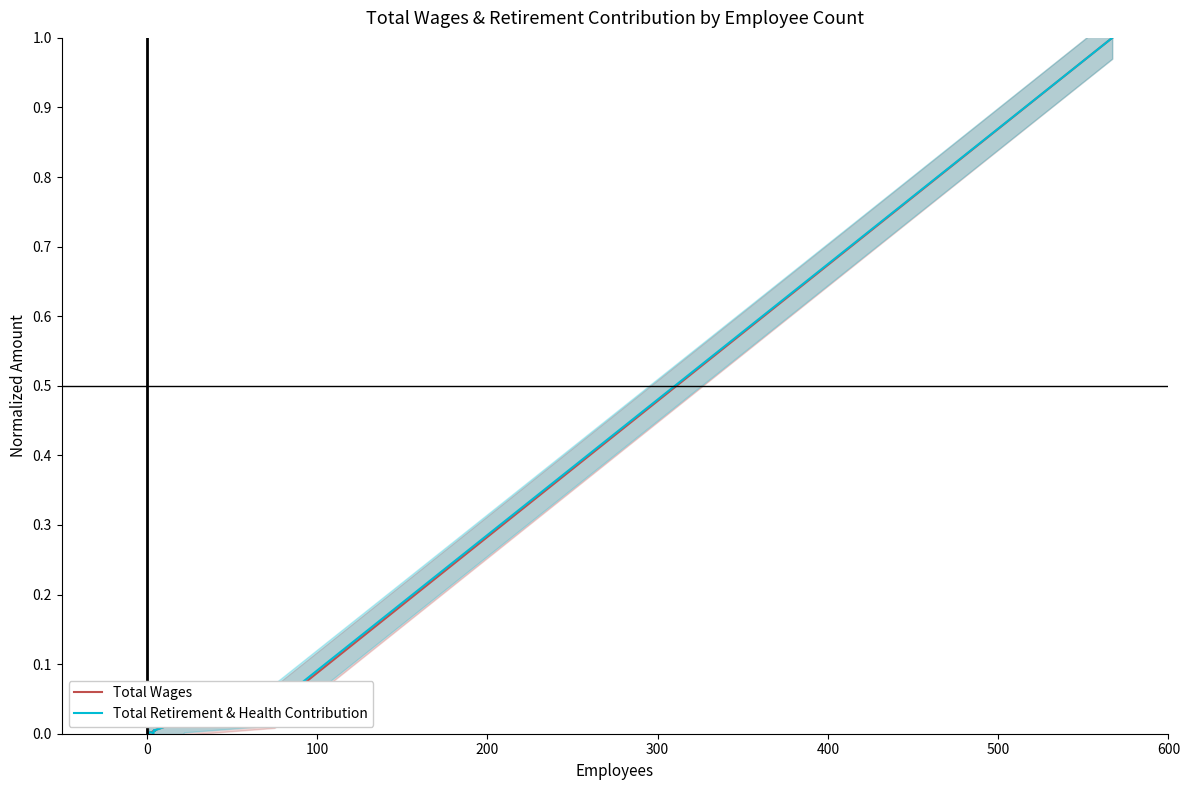

What is the label of the 11th point from the left?

10